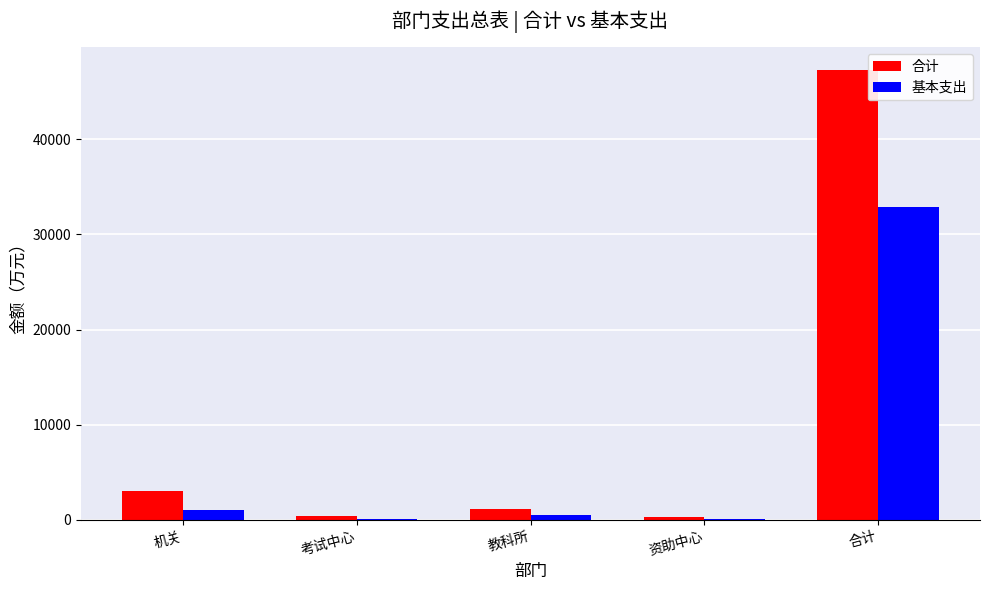

Which series has the largest total across all categories?

合计